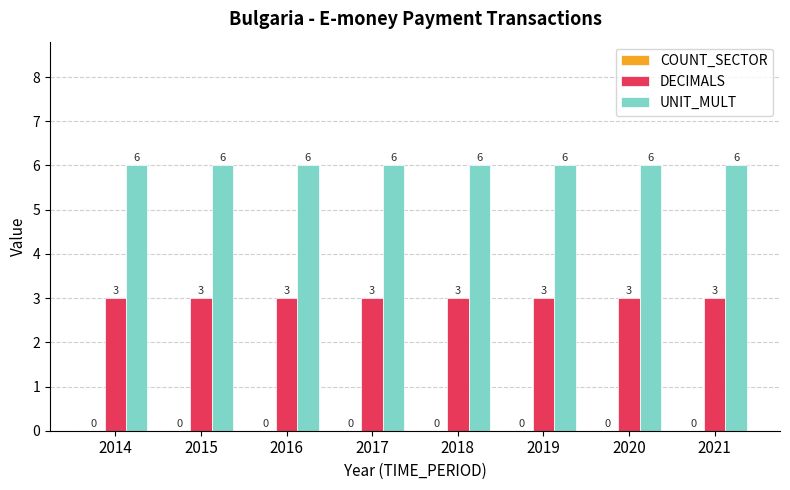

What is the approximate value of DECIMALS at 2016?

3